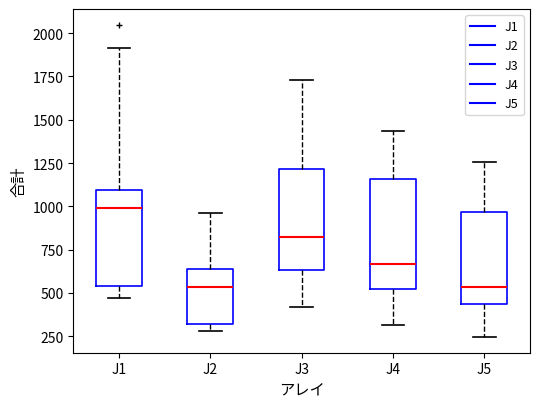

Where does the median line of the box for J4 sit on the y-axis? The values are not printed on the chart, so give them approximately, as read against the axis.

650